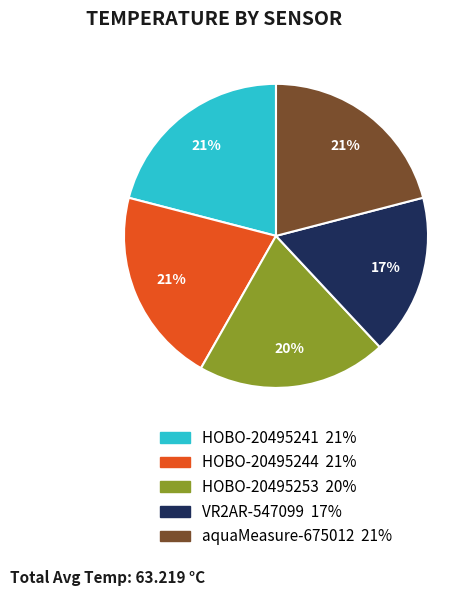

To the nearest percent, what portion does HOBO-20495244 represent?

21%